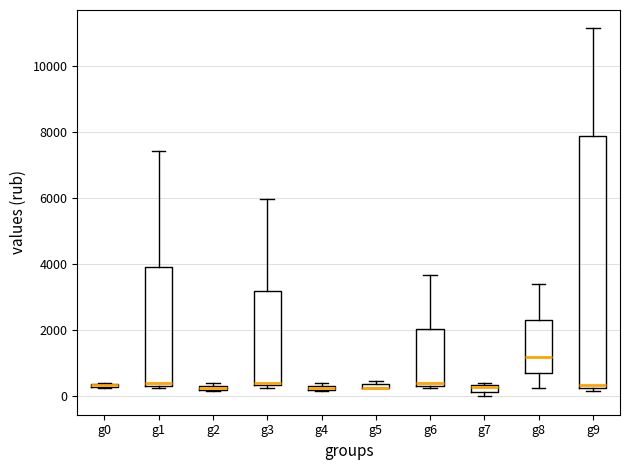

Where does the median line of the box for g9 sit on the y-axis? The values are not printed on the chart, so give them approximately, as read against the axis.

400